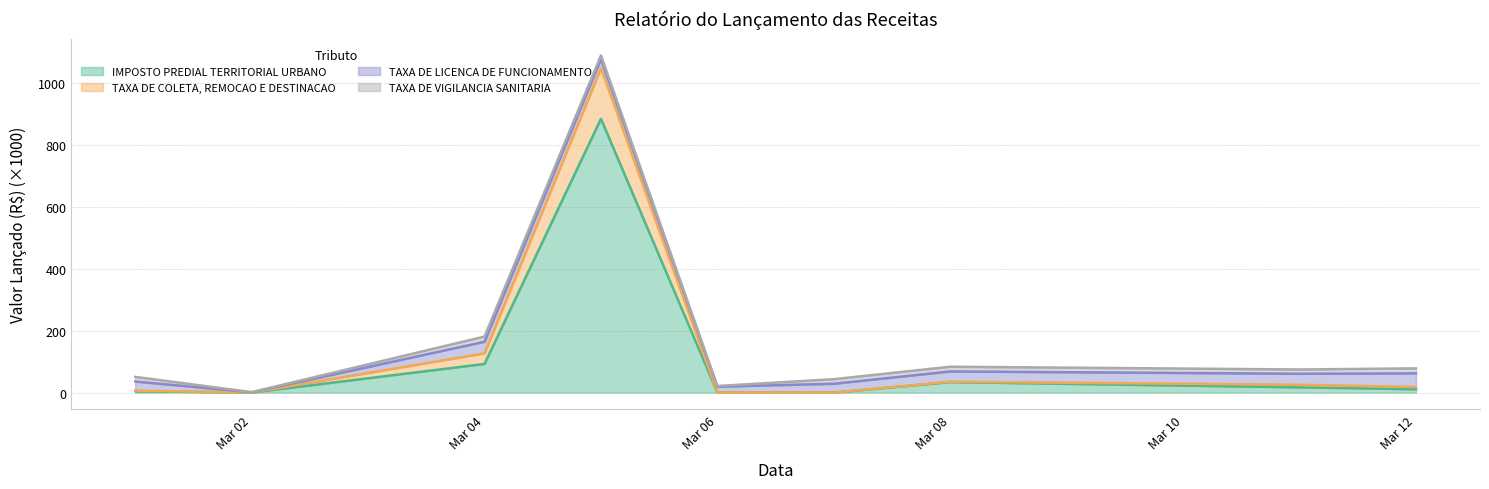

At which label is IMPOSTO PREDIAL TERRITORIAL URBANO closest to 442?

Mar 04